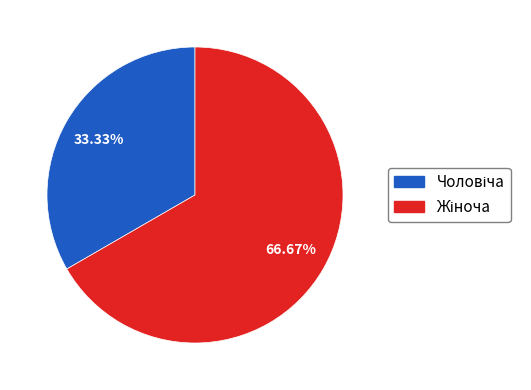

Is there any slice that represents more than half of the pie?

Yes